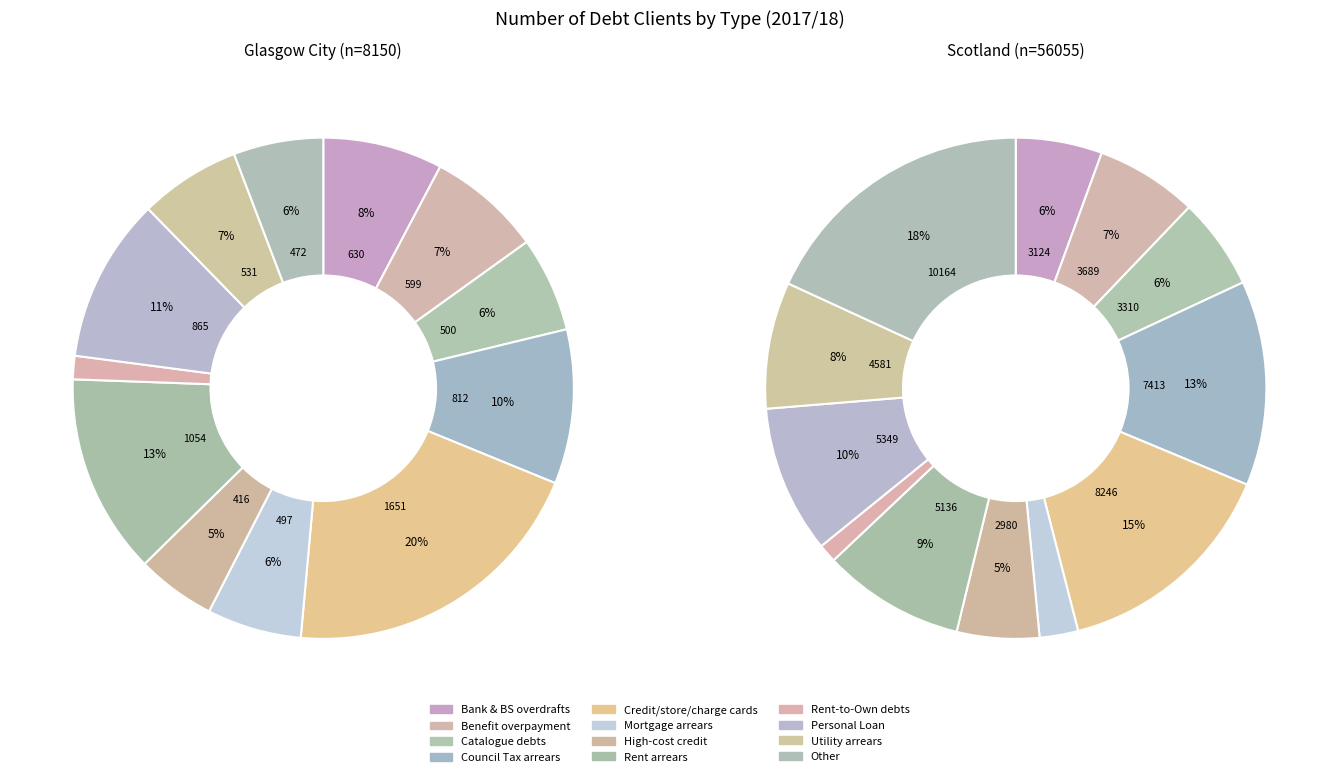

How many segments does this pie chart have?

12